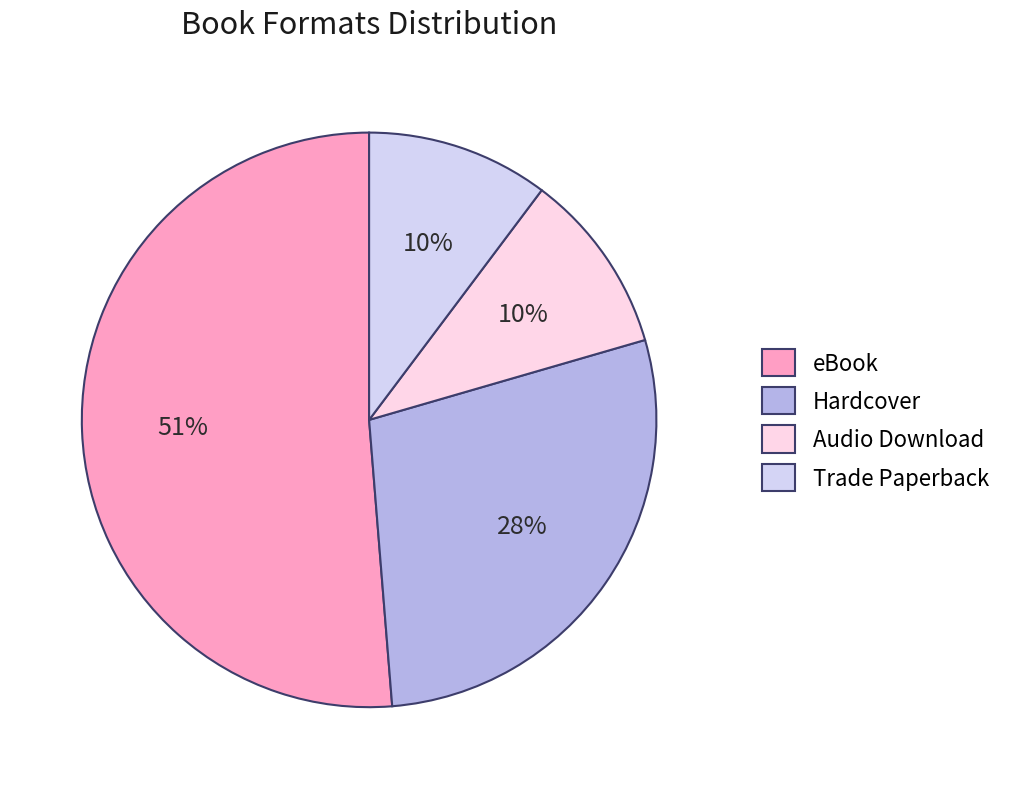

Do Audio Download and Hardcover together represent more than half of the pie?

No